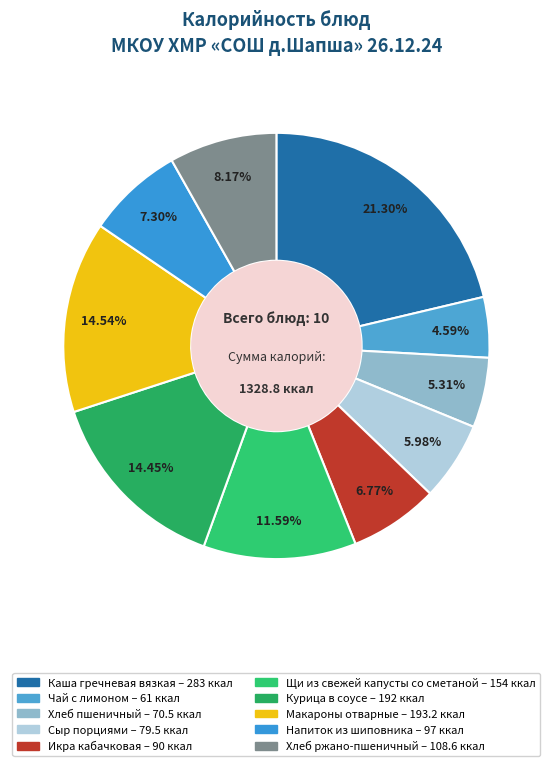

How many segments does this pie chart have?

10